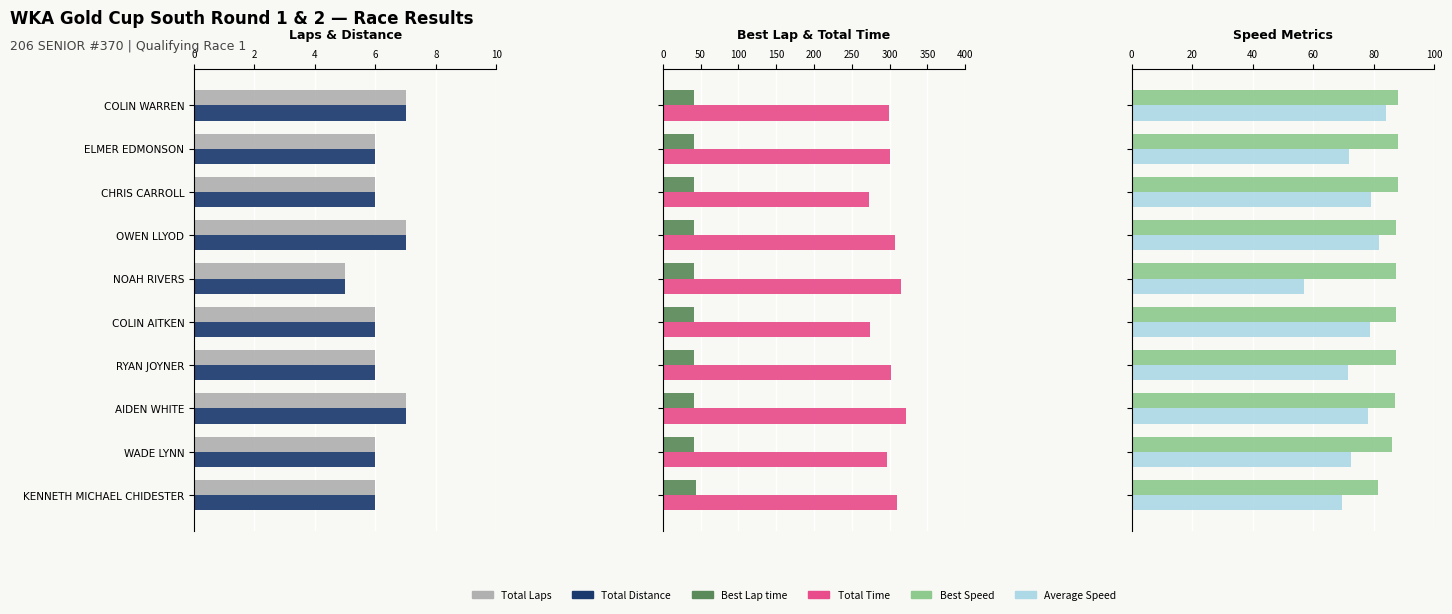

What is the sum of all Total Laps values?

62.0